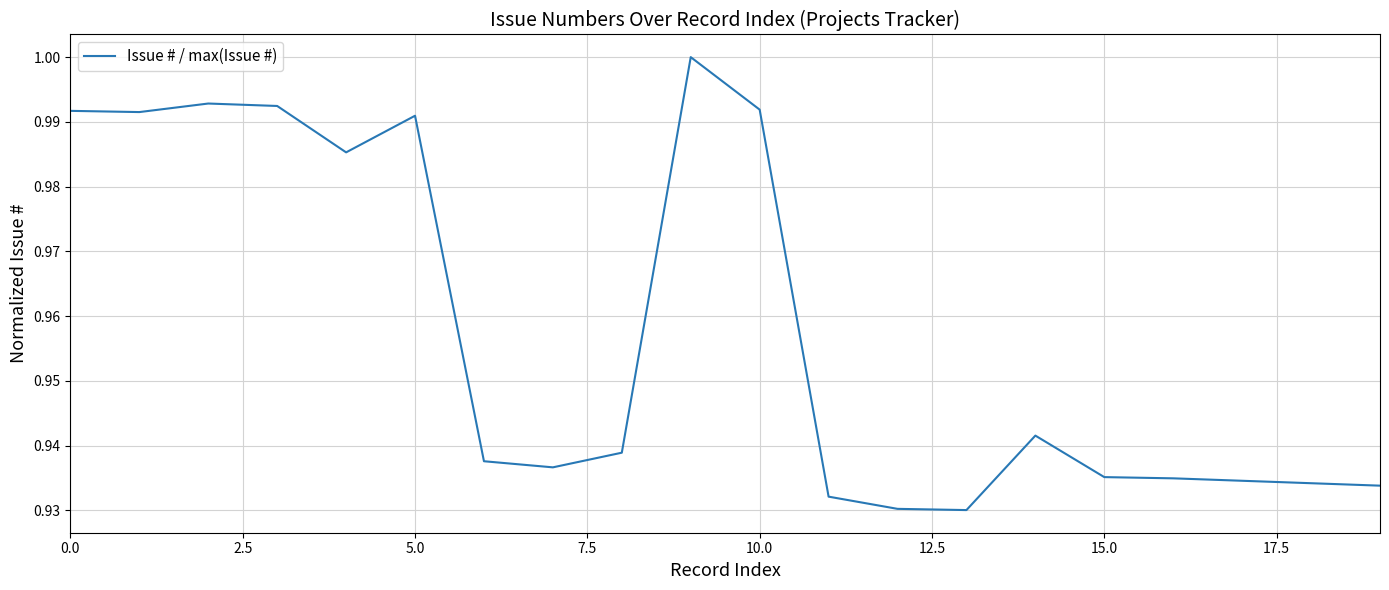

How many lines are shown in the chart?

1